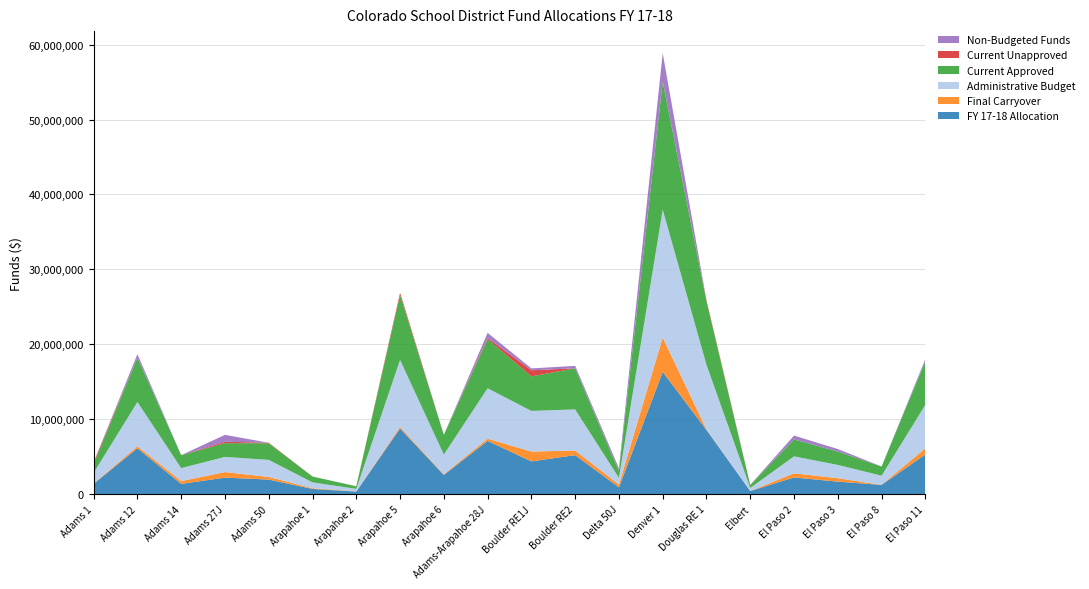

Reading left to right, transcribe all the data shown in this chart.

FY 17-18 Allocation: Adams 1=1370539	Adams 12=6111859	Adams 14=1356054	Adams 27J=2198950	Adams 50=1932587	Arapahoe 1=682474	Arapahoe 2=334391	Arapahoe 5=8752311	Arapahoe 6=2549056	Adams-Arapahoe 28J=7096326	Boulder RE1J=4361308	Boulder RE2=5193315	Delta 50J=892903	Denver 1=16309699	Douglas RE 1=8556833	Elbert=407357	El Paso 2=2219157	El Paso 3=1657838	El Paso 8=1221295	El Paso 11=5287089
Final Carryover: Adams 1=45165	Adams 12=270373	Adams 14=376692	Adams 27J=740512	Adams 50=350800	Arapahoe 1=98186	Arapahoe 2=23820	Arapahoe 5=204014	Arapahoe 6=89955	Adams-Arapahoe 28J=299697	Boulder RE1J=1312801	Boulder RE2=618543	Delta 50J=378120	Denver 1=4580386	Douglas RE 1=73492	Elbert=4501	El Paso 2=553167	El Paso 3=458899	El Paso 8=8543	El Paso 11=821682
Administrative Budget: Adams 1=1415704	Adams 12=5912132	Adams 14=1732746	Adams 27J=2022828	Adams 50=2283387	Arapahoe 1=780660	Arapahoe 2=334391	Arapahoe 5=8956325	Arapahoe 6=2632718	Adams-Arapahoe 28J=6729236	Boulder RE1J=5427958	Boulder RE2=5490363	Delta 50J=892903	Denver 1=17086872	Douglas RE 1=8630325	Elbert=407357	El Paso 2=2261072	El Paso 3=1777126	El Paso 8=1221295	El Paso 11=5809693
Current Approved: Adams 1=1160336	Adams 12=5912132	Adams 14=1732746	Adams 27J=1834146	Adams 50=2212386	Arapahoe 1=780660	Arapahoe 2=334391	Arapahoe 5=8653025	Arapahoe 6=2630276	Adams-Arapahoe 28J=6552926	Boulder RE1J=4611381	Boulder RE2=5490363	Delta 50J=892903	Denver 1=17086872	Douglas RE 1=8460533	Elbert=384110	El Paso 2=2261072	El Paso 3=1777126	El Paso 8=1221295	El Paso 11=5805693
Current Unapproved: Adams 1=255368	Adams 12=0	Adams 14=0	Adams 27J=188682	Adams 50=71001	Arapahoe 1=0	Arapahoe 2=0	Arapahoe 5=303300	Arapahoe 6=2442	Adams-Arapahoe 28J=176310	Boulder RE1J=816577	Boulder RE2=0	Delta 50J=0	Denver 1=0	Douglas RE 1=169792	Elbert=23247	El Paso 2=0	El Paso 3=0	El Paso 8=0	El Paso 11=4000
Non-Budgeted Funds: Adams 1=0	Adams 12=470100	Adams 14=0	Adams 27J=916634	Adams 50=0	Arapahoe 1=0	Arapahoe 2=23820	Arapahoe 5=0	Arapahoe 6=6293	Adams-Arapahoe 28J=666787	Boulder RE1J=246151	Boulder RE2=321495	Delta 50J=378120	Denver 1=3803213	Douglas RE 1=0	Elbert=4501	El Paso 2=511252	El Paso 3=339611	El Paso 8=8543	El Paso 11=299078